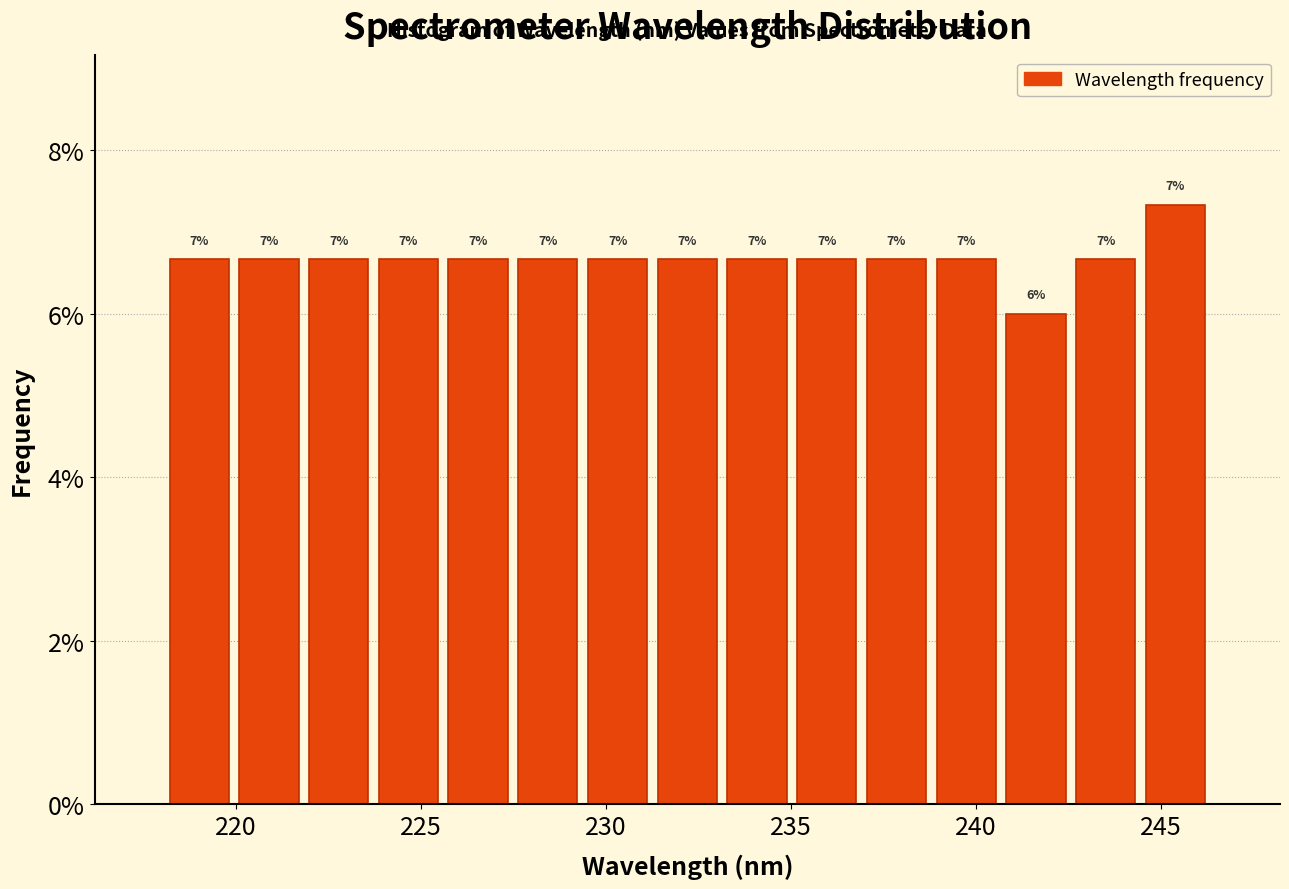

Read against the x-axis, roughly where is the centre of the tallest bar?

245.5